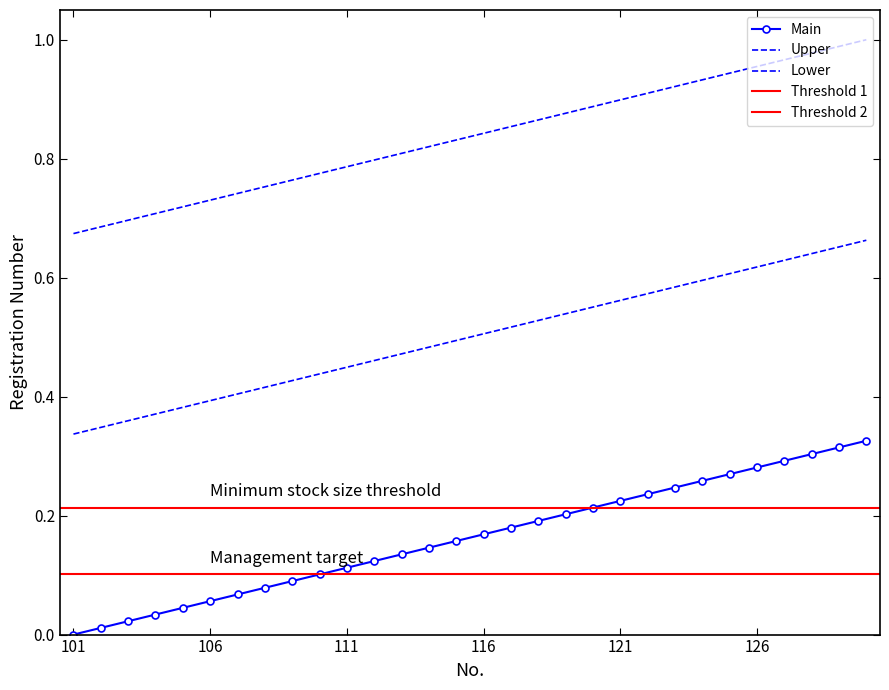

What is the difference between the highest and lowest values at 121?

0.7